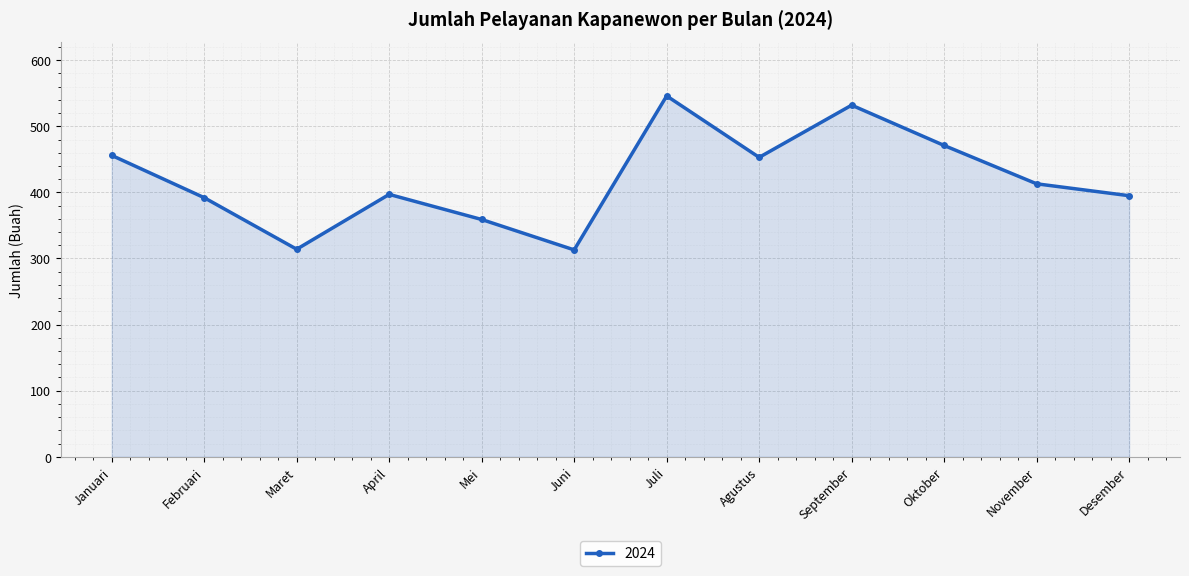

At which category does the data reach its first local peak?

April